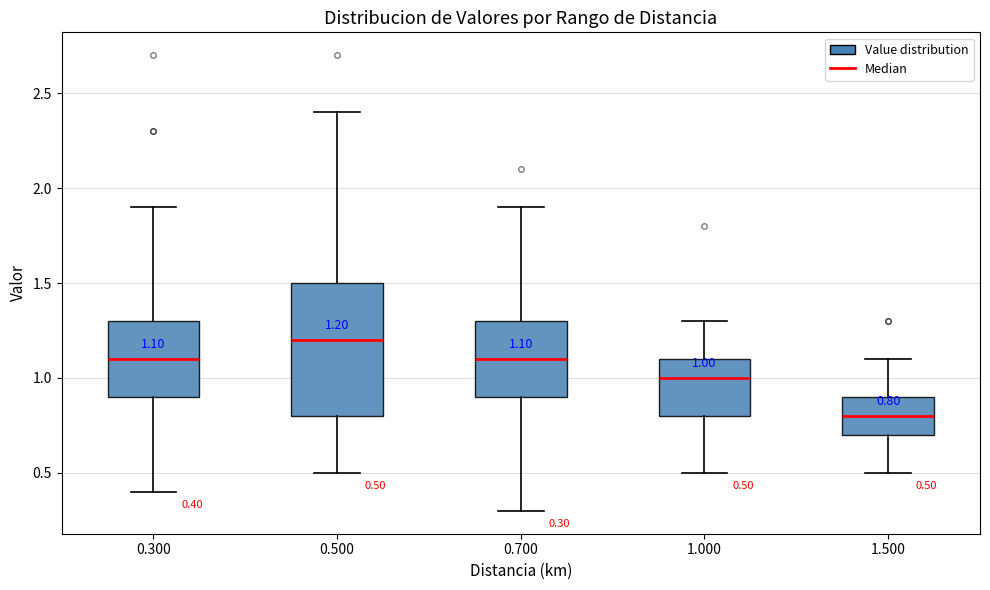

Comparing the boxes themselves (not the whiskers), which one is the tallest?

0.500